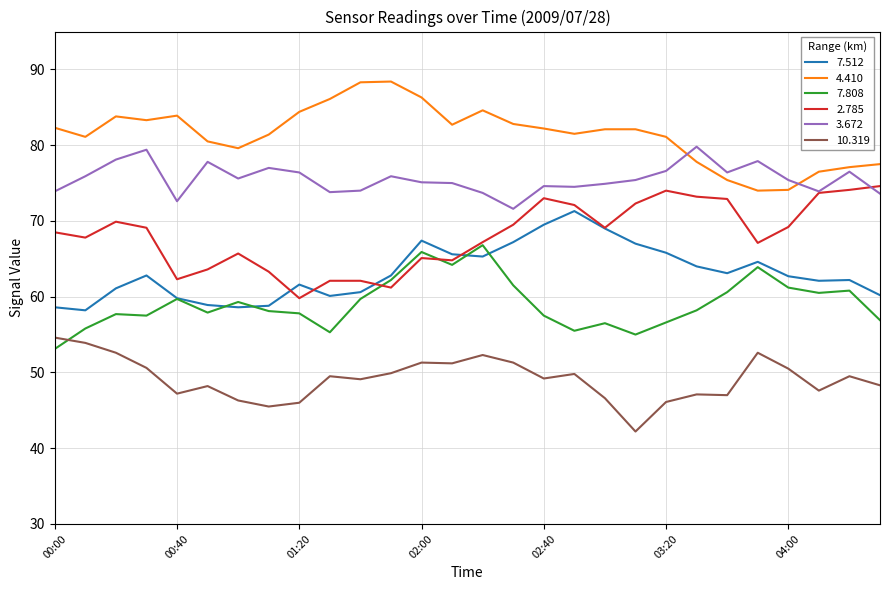

What is the minimum value shown in the chart?

42.2